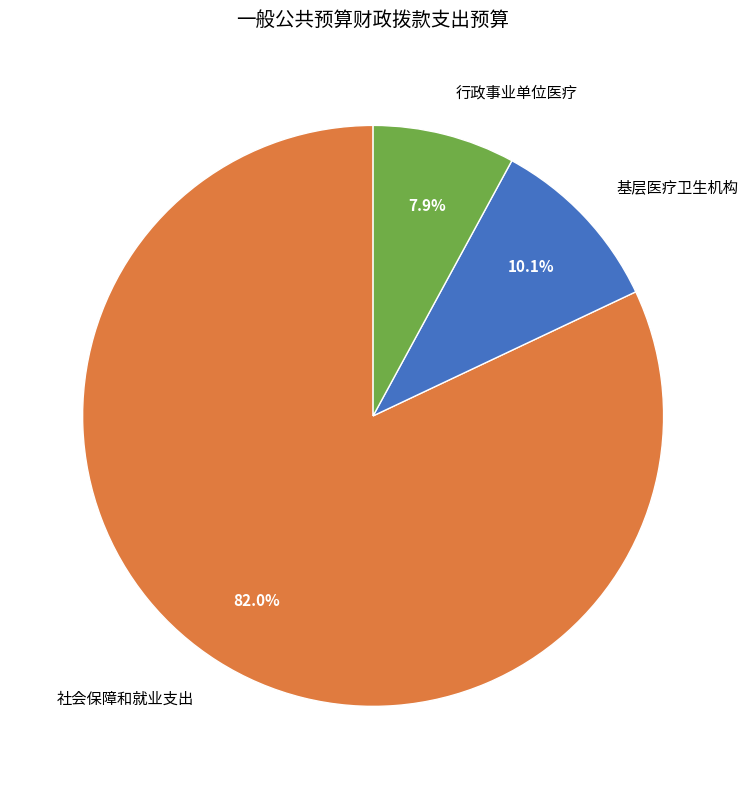

How many segments does this pie chart have?

3